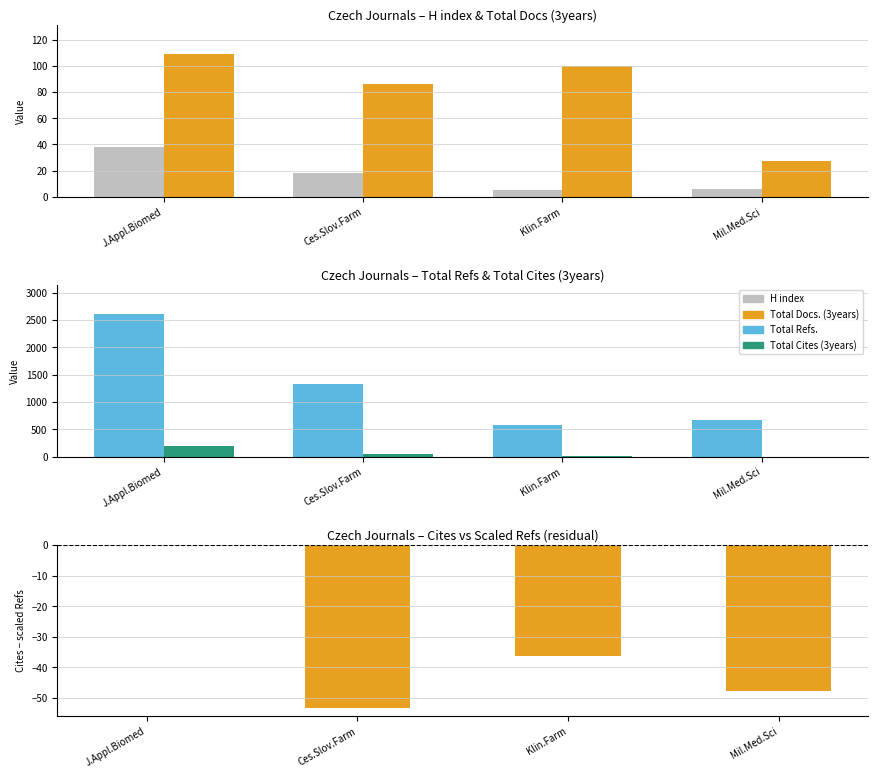

At Mil.Med.Sci, list the series in order from smallest to largest.

Total Cites (3years), H index, Total Docs. (3years), Total Refs.